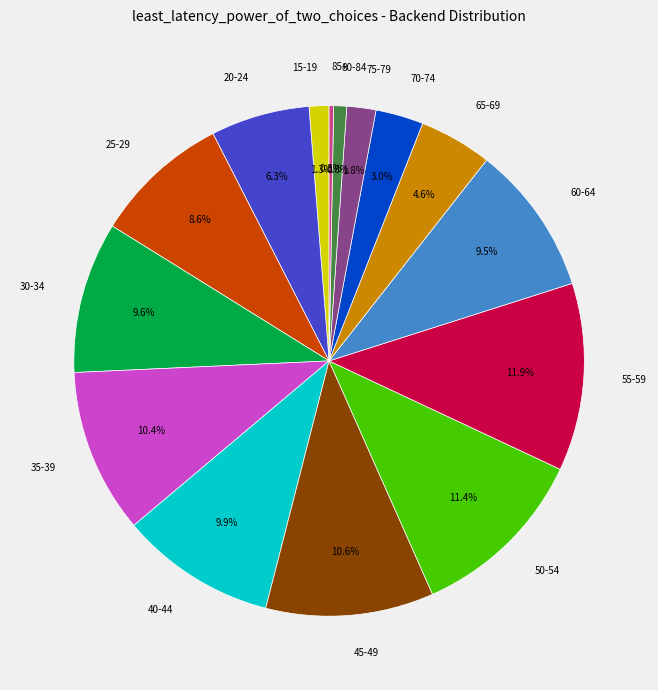

How many segments does this pie chart have?

15